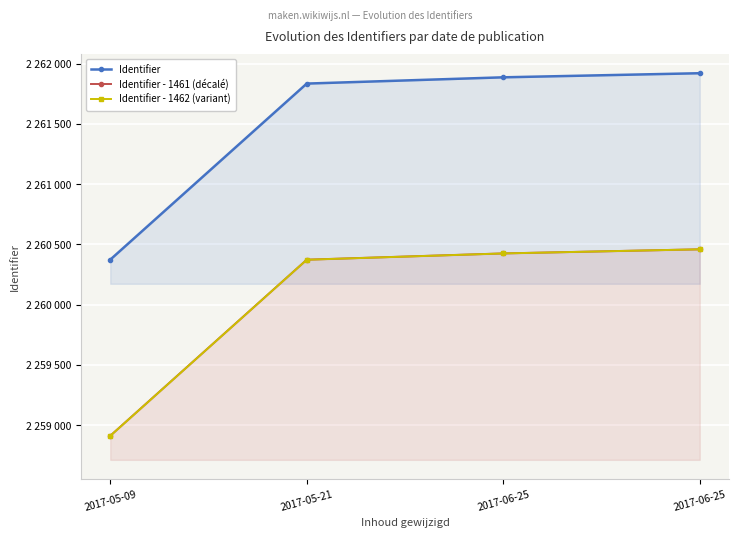

The Identifier - 1462 (variant) series shows 3896923.2 at 2017-05-21. True or false?

False